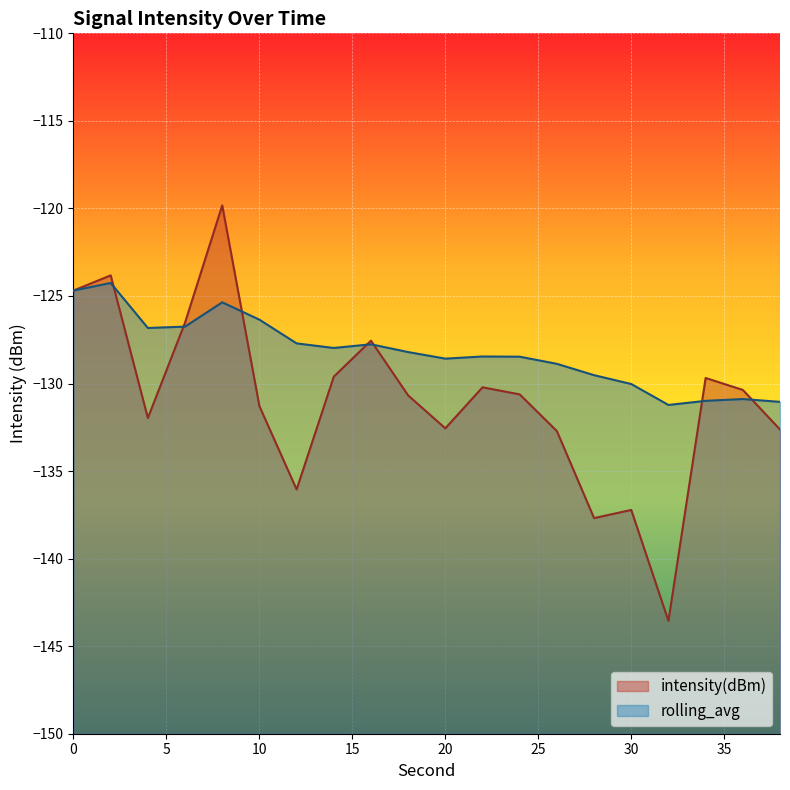

Count the number of data series in this chart.

2